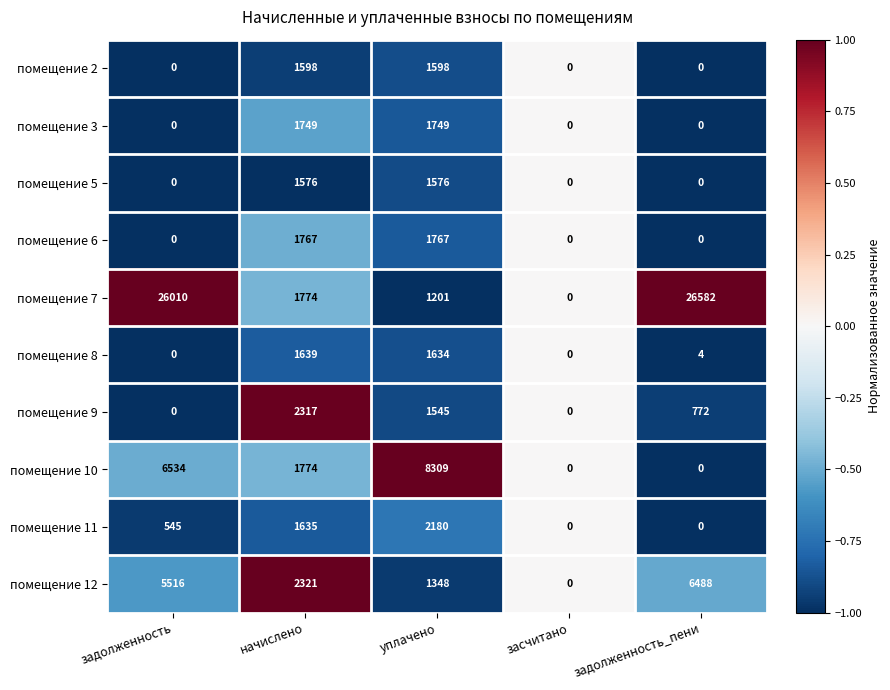

At how many categories does at least one series exceed 2623?

3